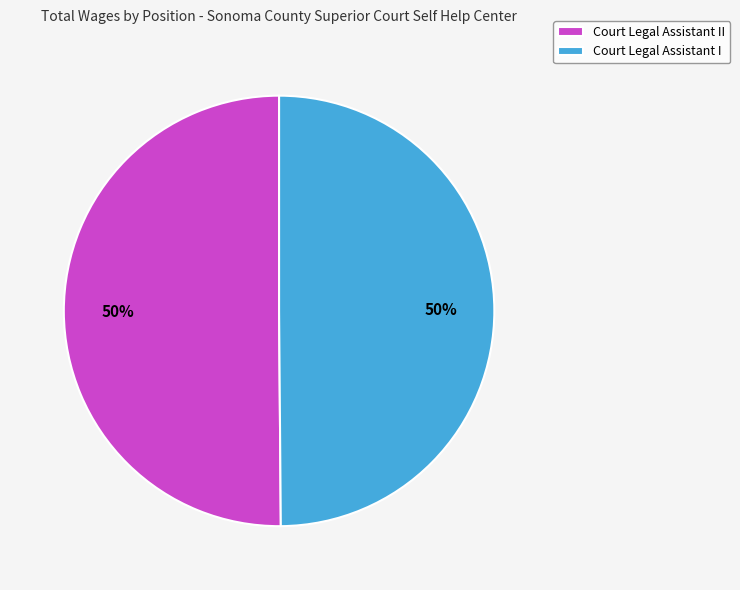

The Court Legal Assistant I slice represents 50% of the pie. True or false?

True